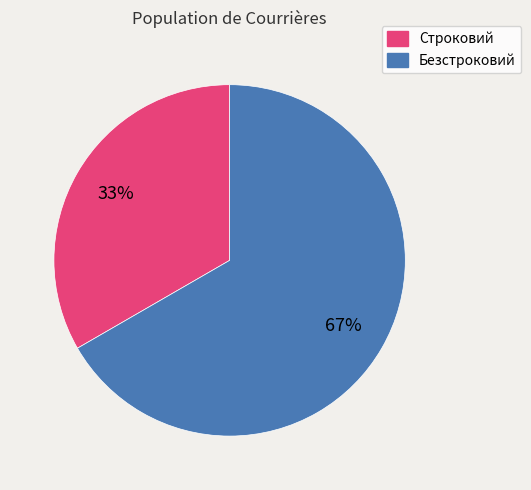

How many segments does this pie chart have?

2